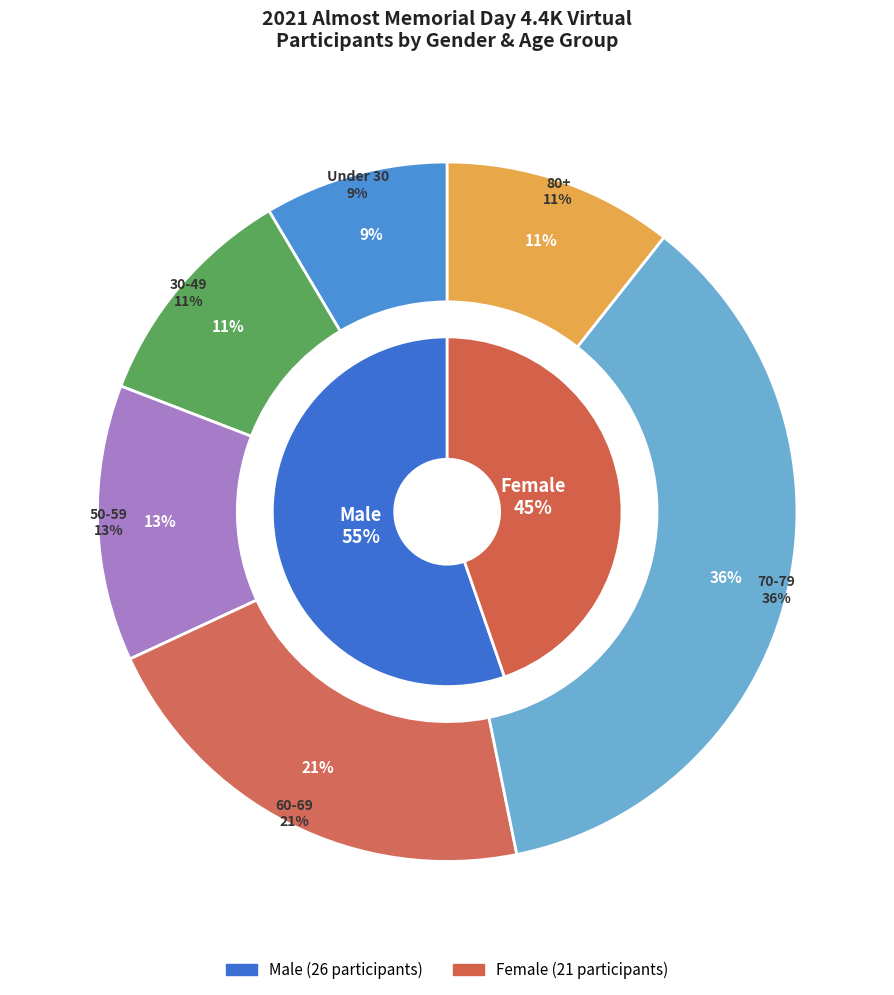

Combined, do Female and Male account for over 50%?

Yes